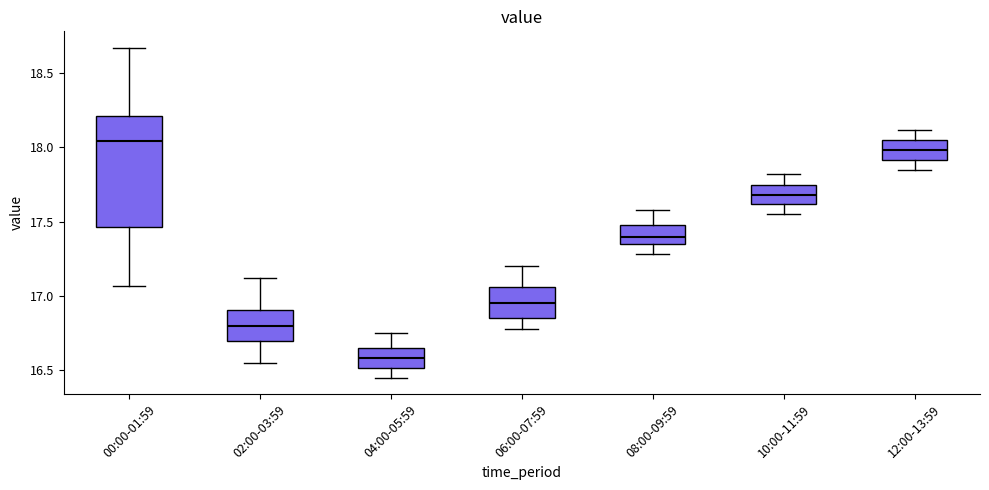

Reading left to right, read every box against the y-axis: the position of its median line, the range the box covers, and the ends of its whiskers. The values are not printed on the chart, so give them approximately, as read against the axis.

00:00-01:59: median 18.05, box 17.45 to 18.20, whiskers 17.05 to 18.65
02:00-03:59: median 16.80, box 16.70 to 16.90, whiskers 16.55 to 17.10
04:00-05:59: median 16.60, box 16.50 to 16.65, whiskers 16.45 to 16.75
06:00-07:59: median 16.95, box 16.85 to 17.05, whiskers 16.80 to 17.20
08:00-09:59: median 17.40, box 17.35 to 17.50, whiskers 17.30 to 17.60
10:00-11:59: median 17.70, box 17.60 to 17.75, whiskers 17.55 to 17.80
12:00-13:59: median 18.00, box 17.90 to 18.05, whiskers 17.85 to 18.10